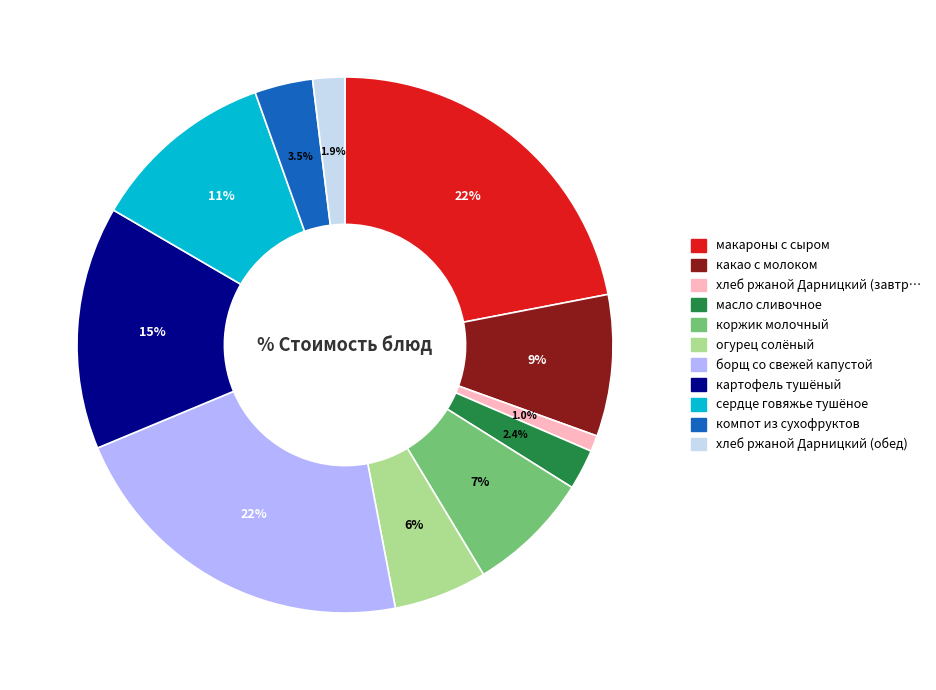

Is there a majority slice in this chart?

No